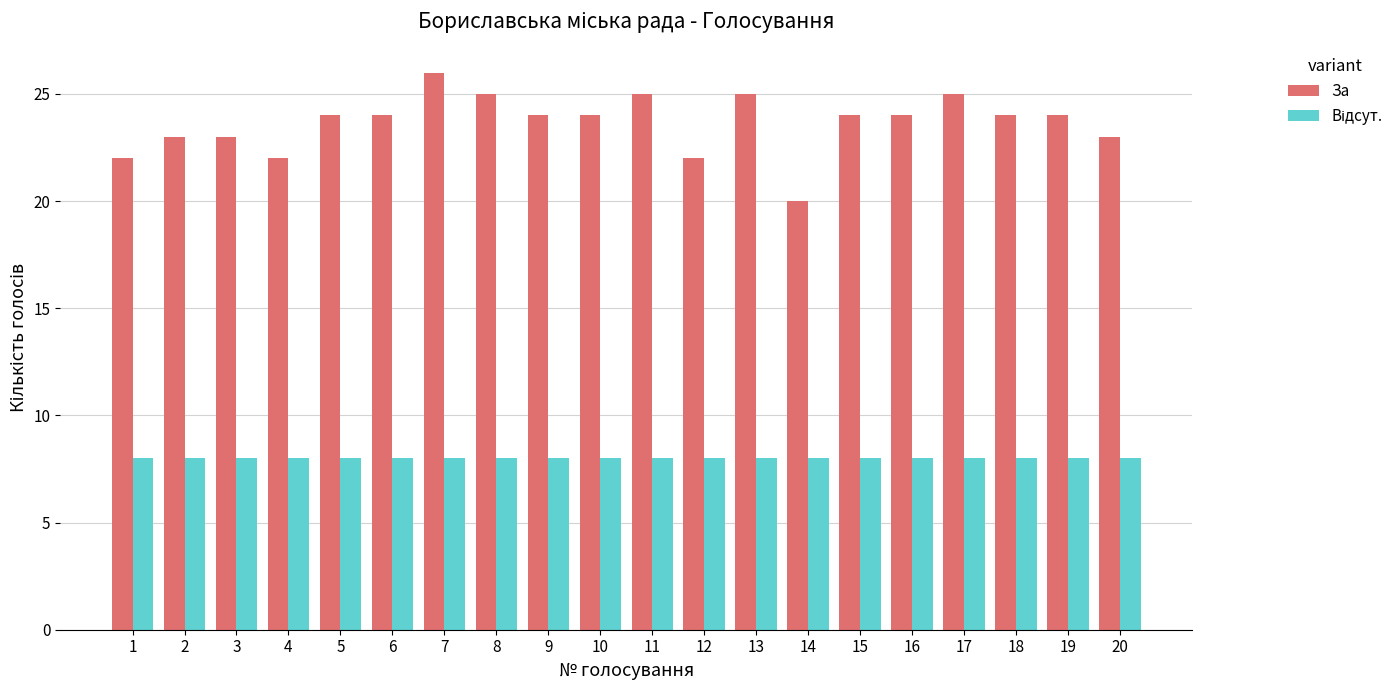

Which series changed the most between 6 and 11?

За